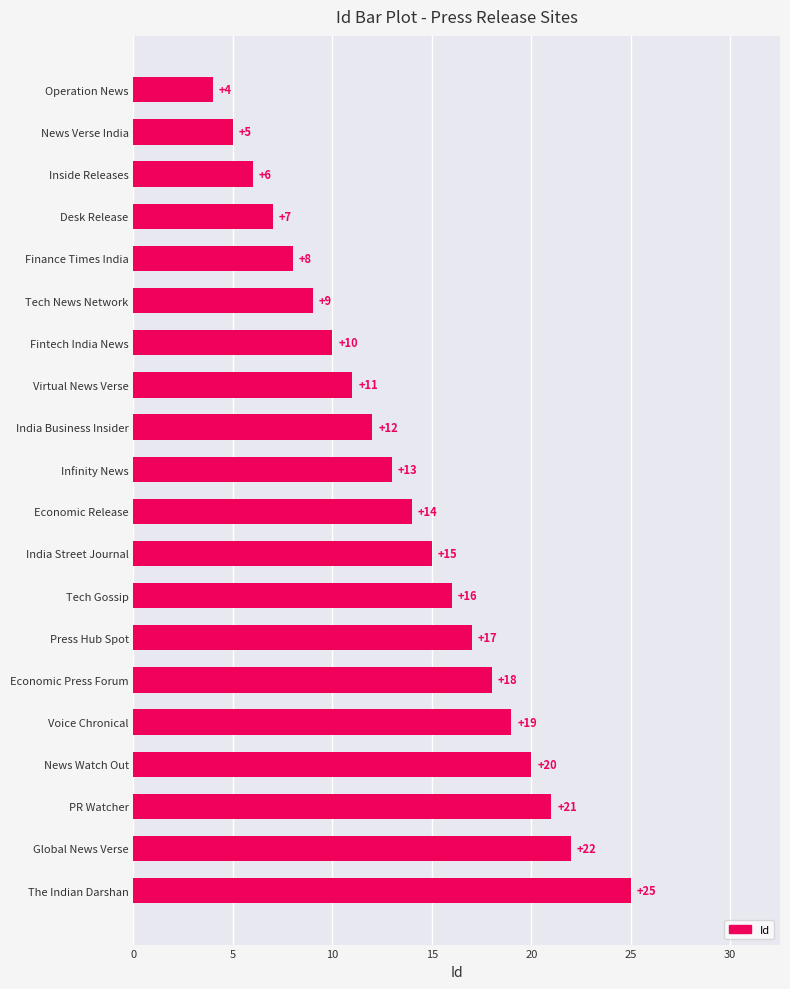

What is the label of the 13th bar from the top?

Tech Gossip